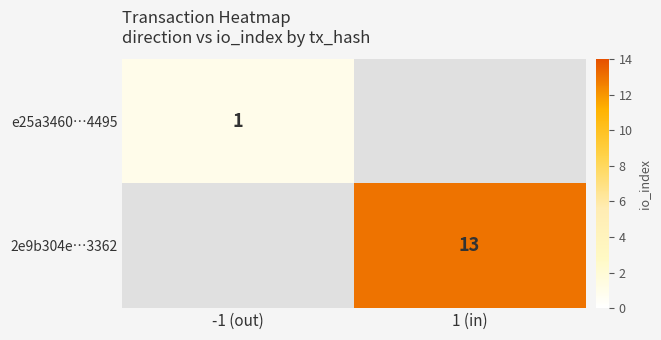

The 2e9b304e…3362 series shows 13 at 1 (in). True or false?

True